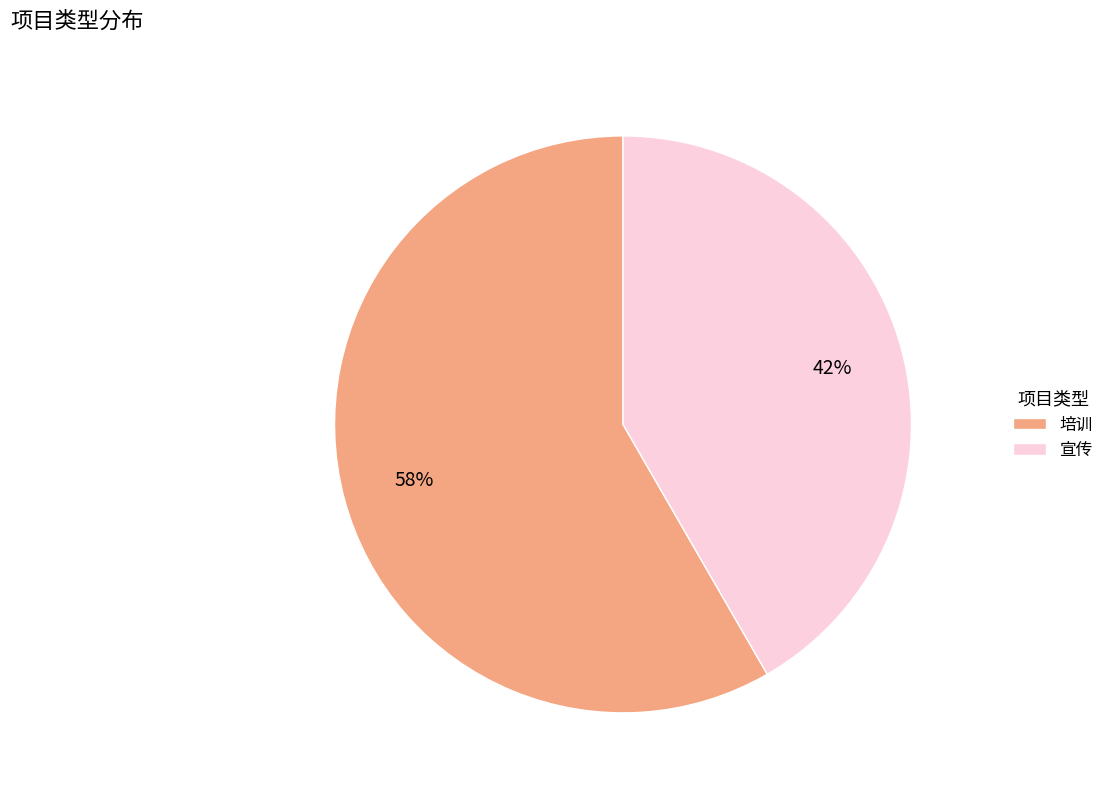

Do 宣传 and 培训 together represent more than half of the pie?

Yes